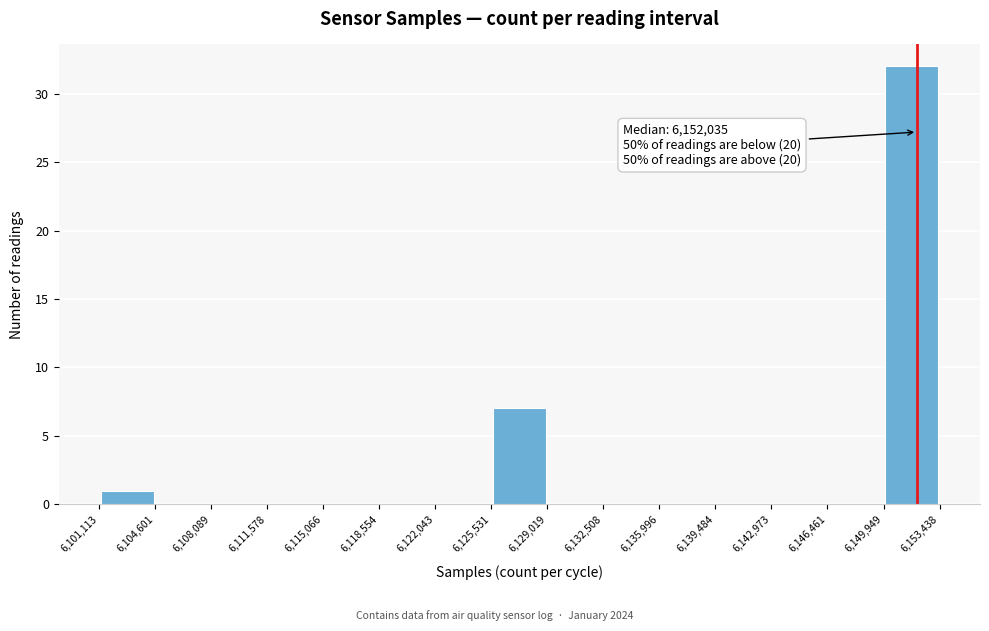

Which range on the x-axis has the tallest bar?

6,149,949 to 6,153,438